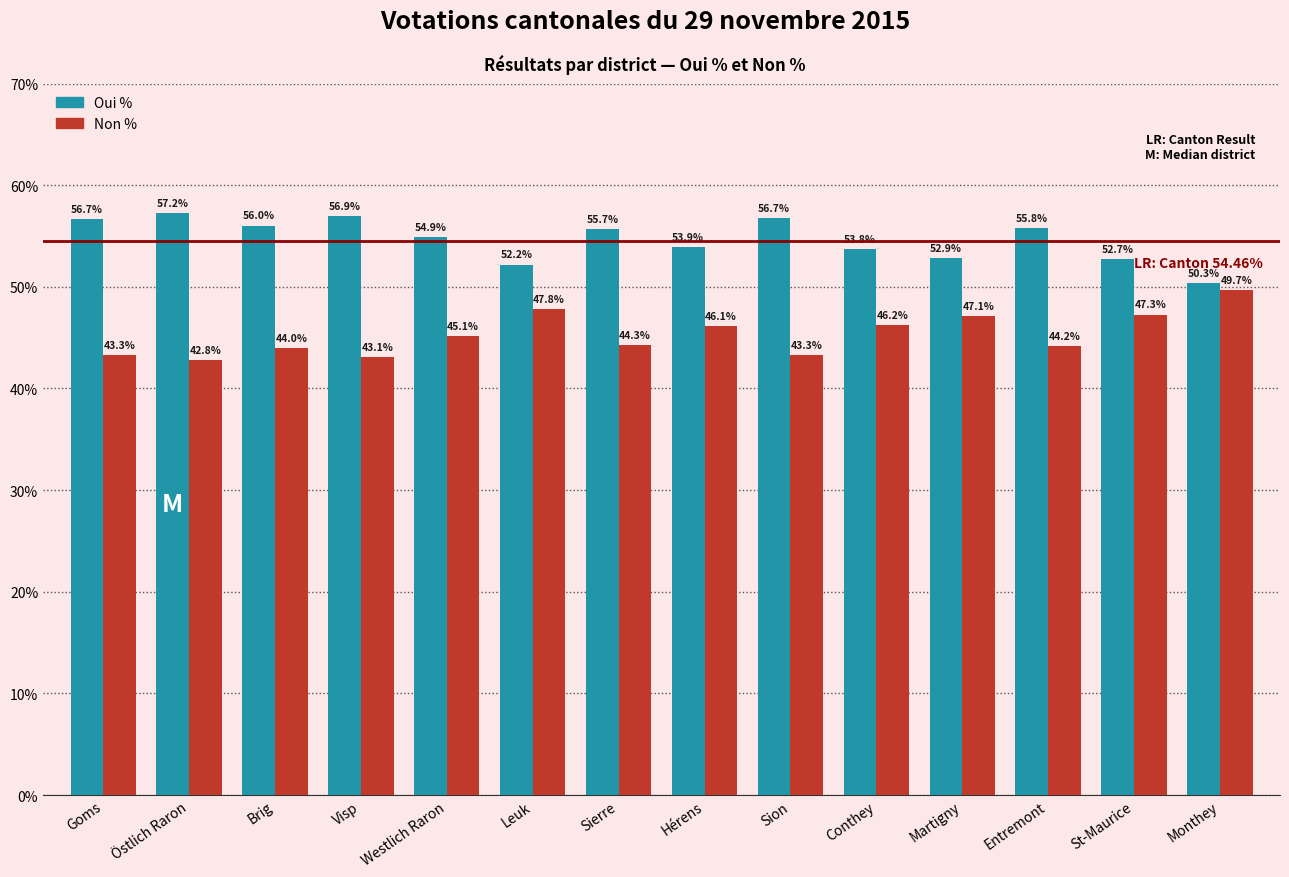

How many bars are there in each group?

2